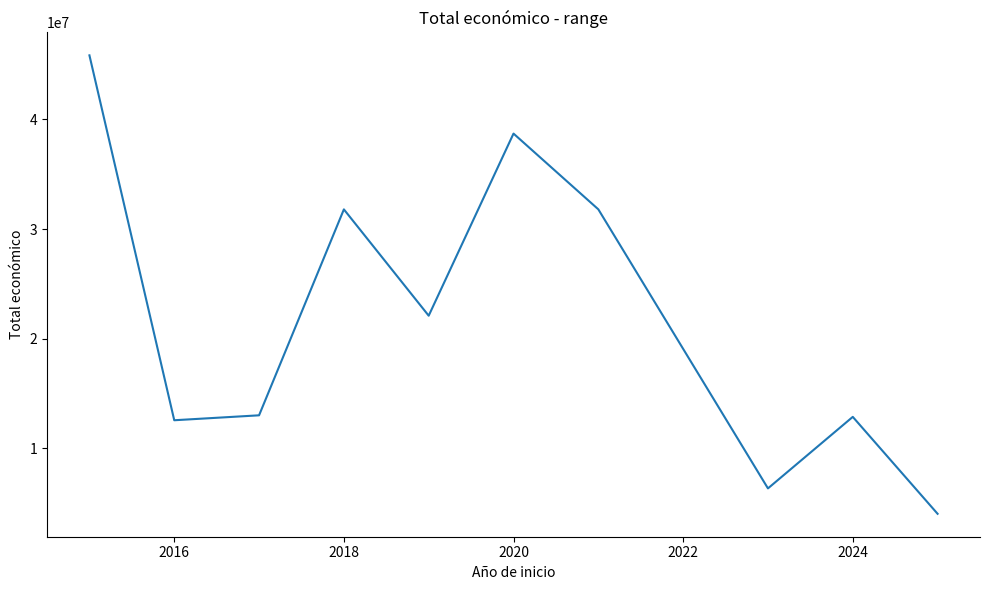

What is the smallest value displayed?

4041810